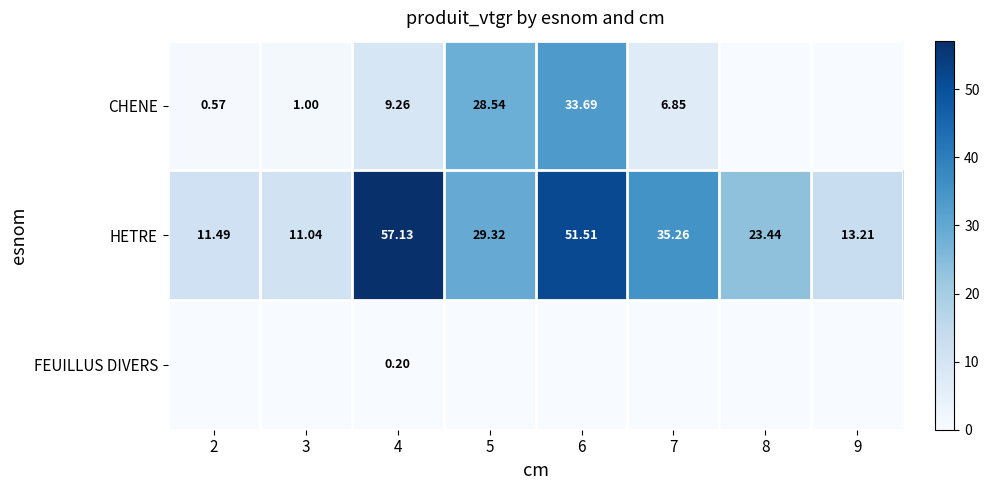

How many values in the CHENE series exceed 6?

4